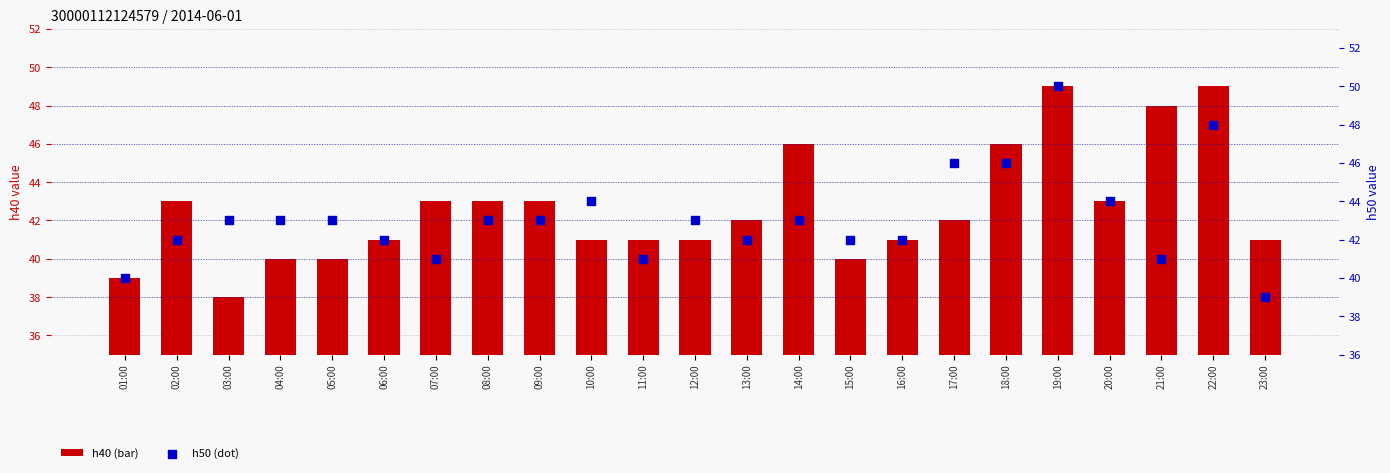

Which series contains the highest Y value?

h50